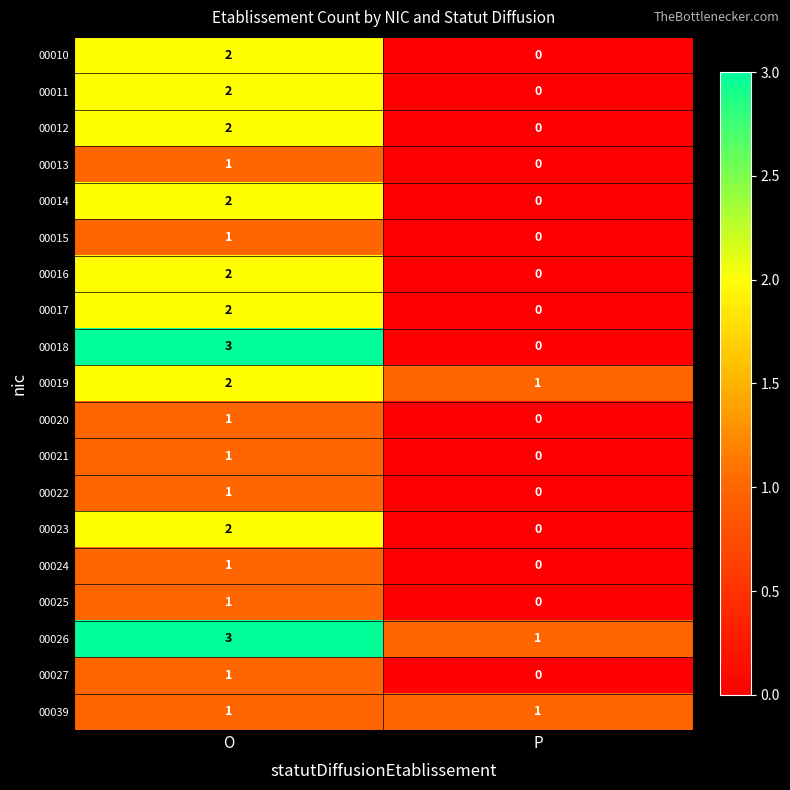

Which series has the widest spread of values?

00018